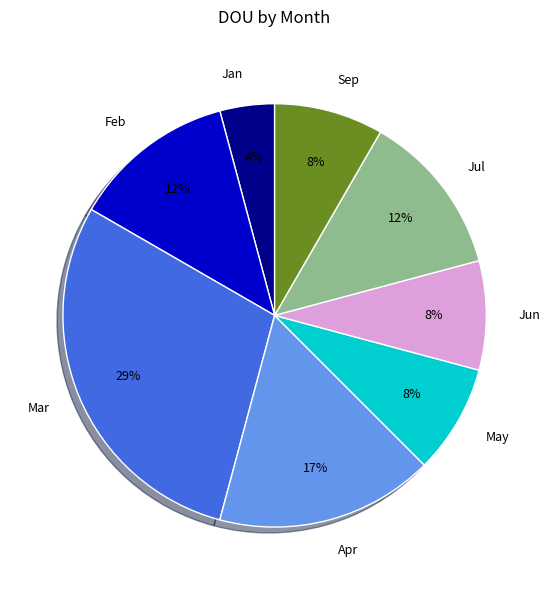

Is the sum of Feb and Jun greater than half?

No